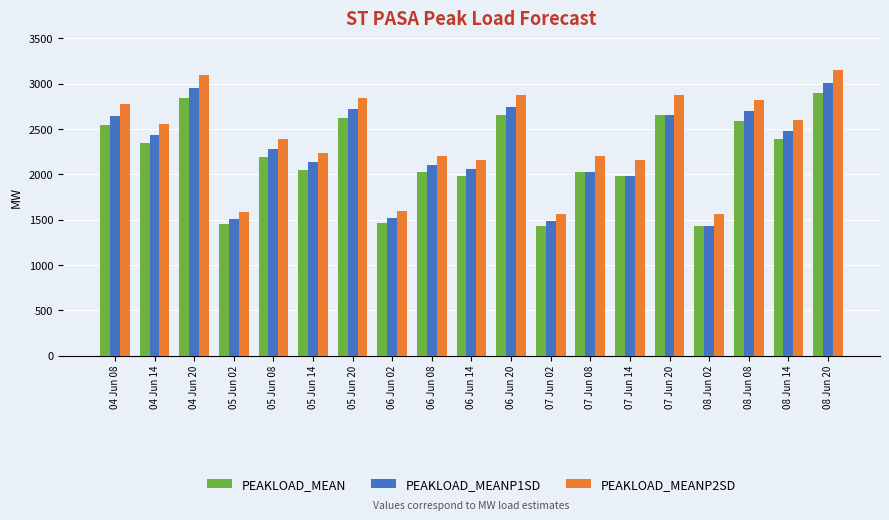

What is the total value across all series at 07 Jun 08?

6257